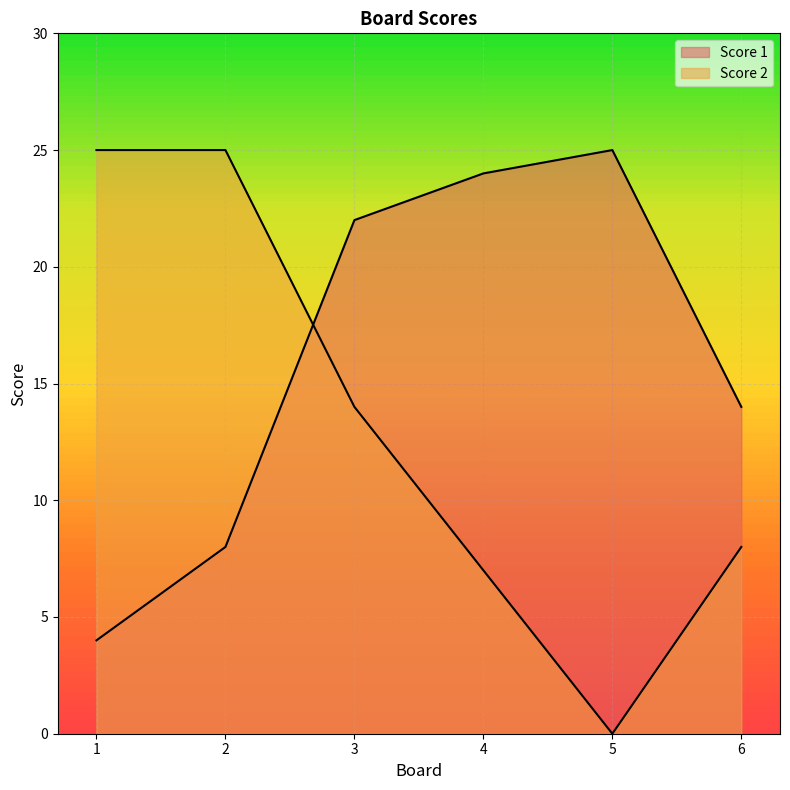

Rank the series by their maximum value, from highest to lowest.

Score 1, Score 2